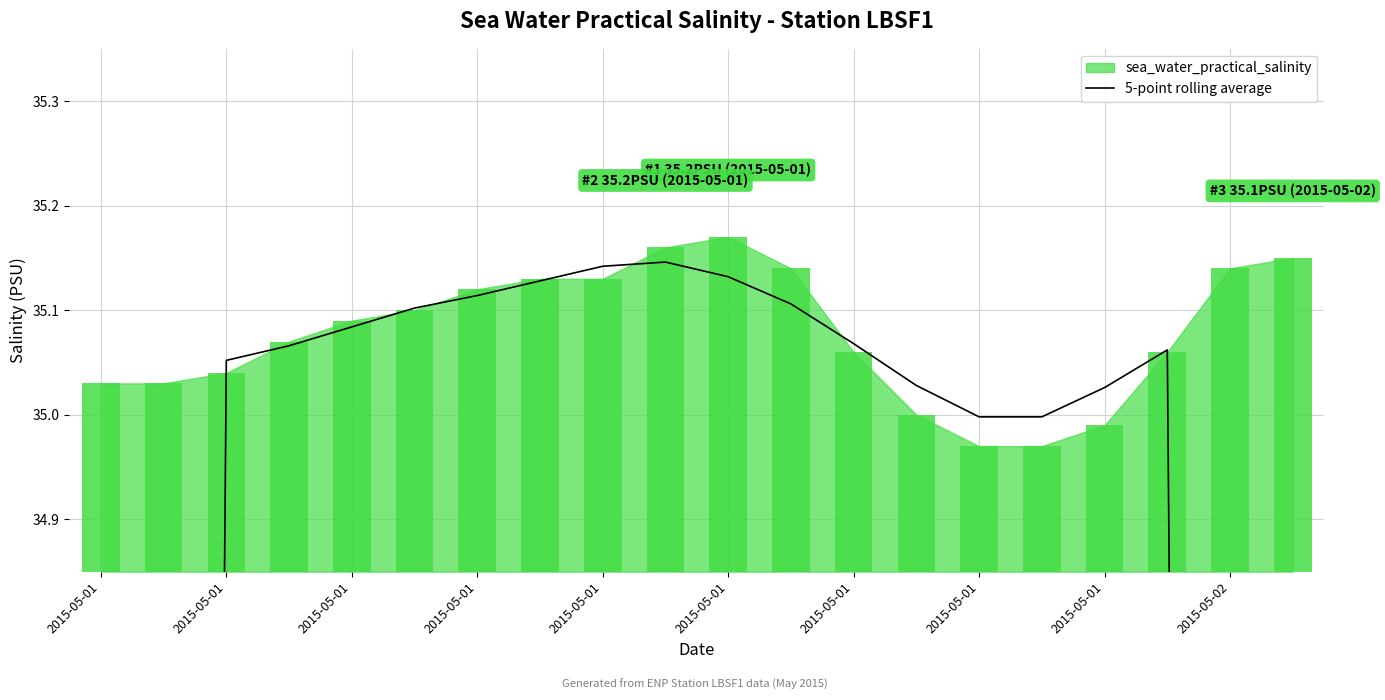

At which label does the data first exceed 35?

2015-05-01